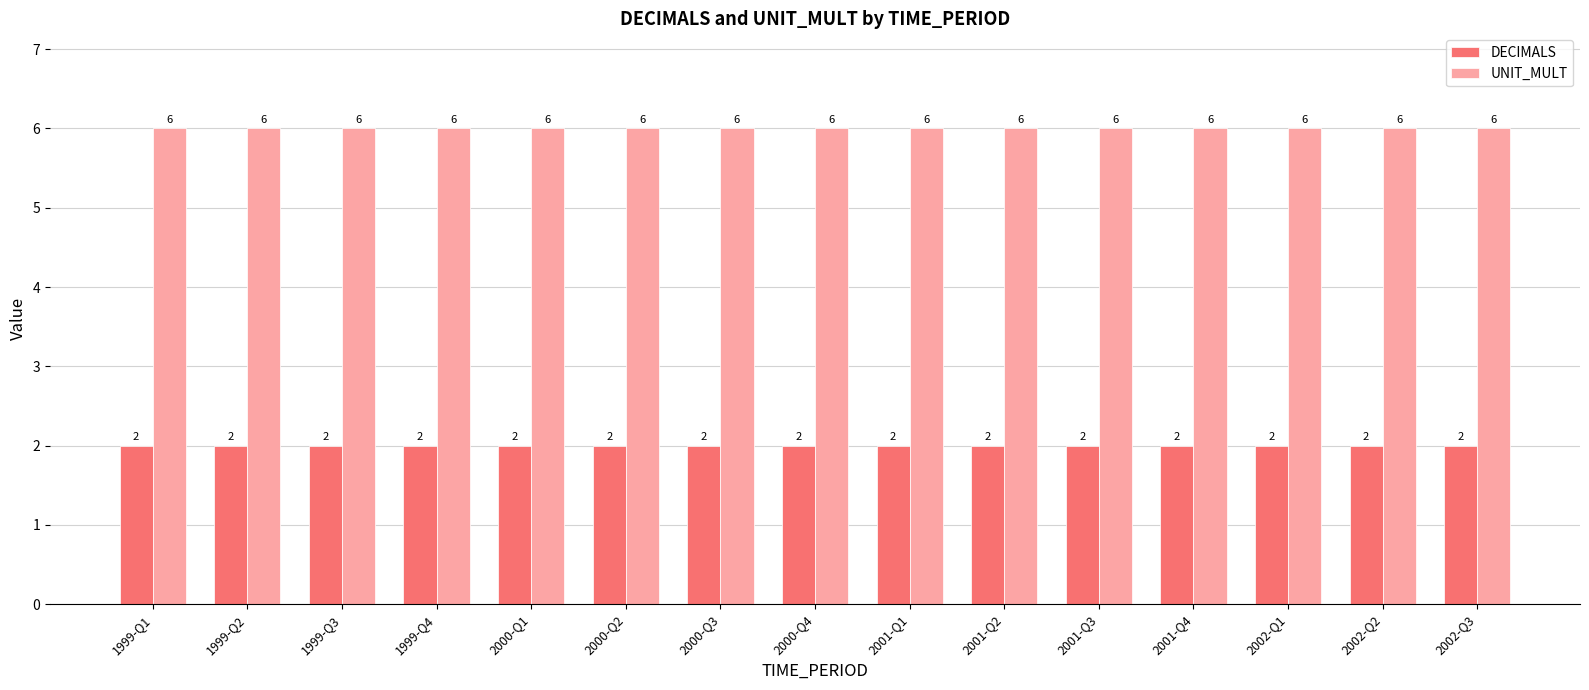

At how many categories does at least one series exceed 2?

15